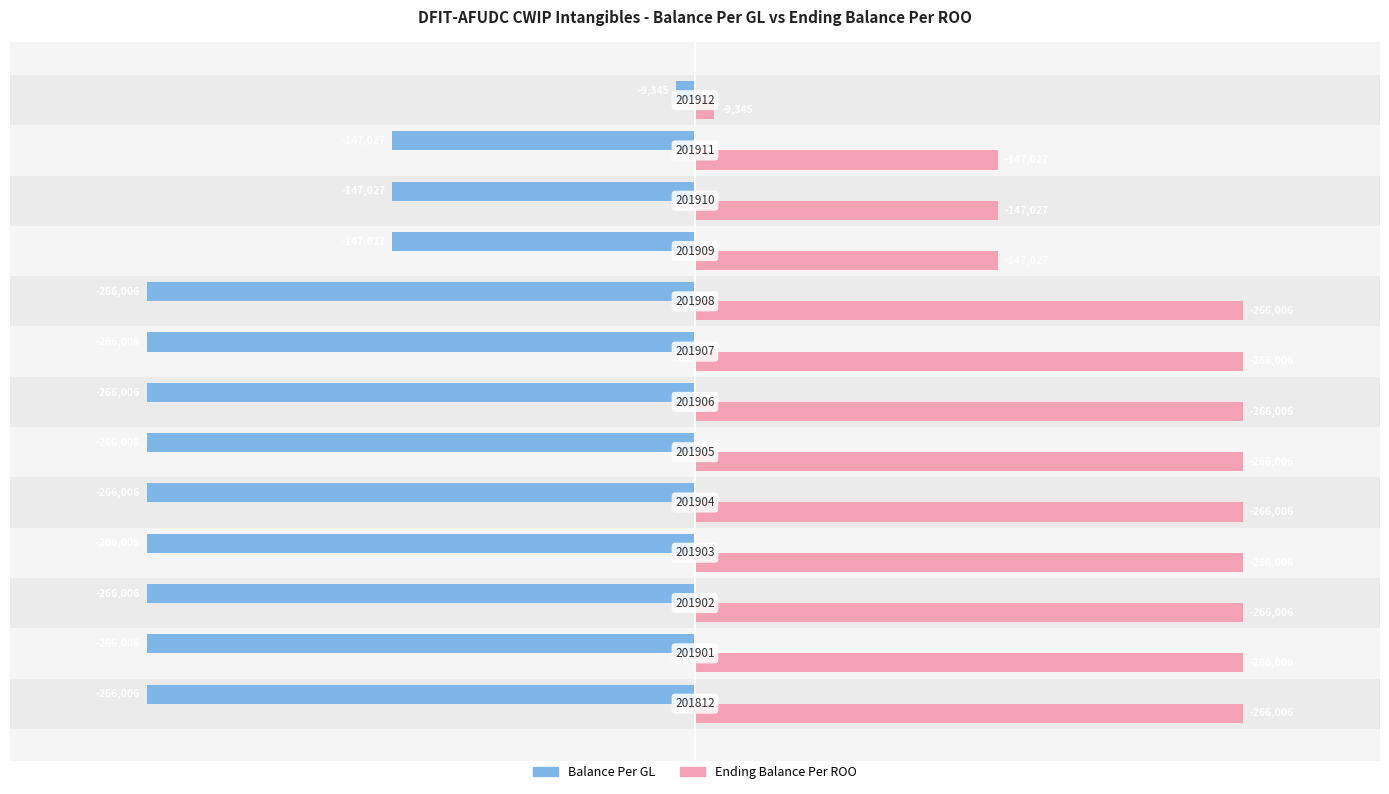

List the series in order of their peak value, lowest first.

Balance Per GL, Ending Balance Per ROO